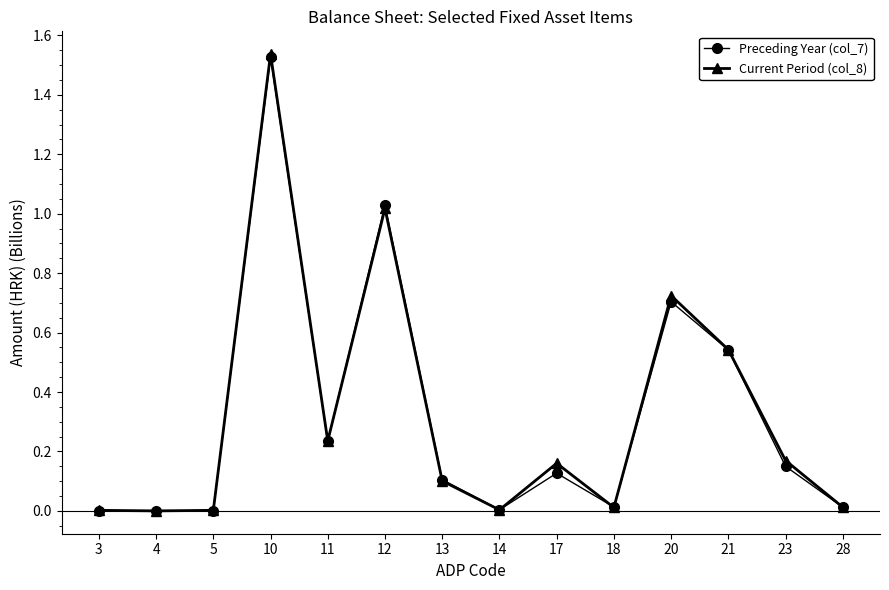

What is the total value across all series at 12?

2.0